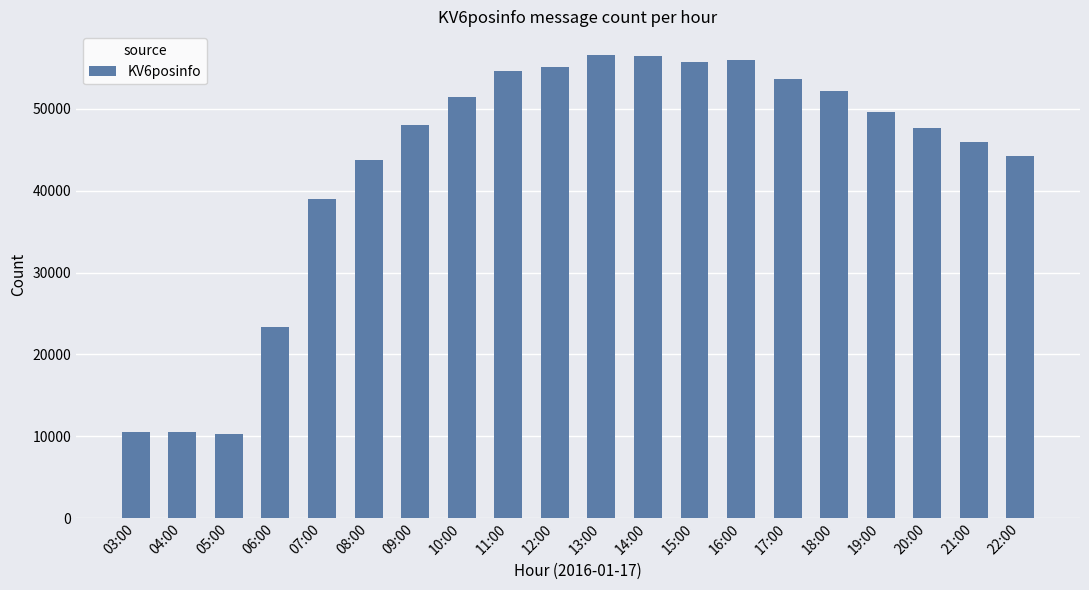

Count the number of data series in this chart.

1